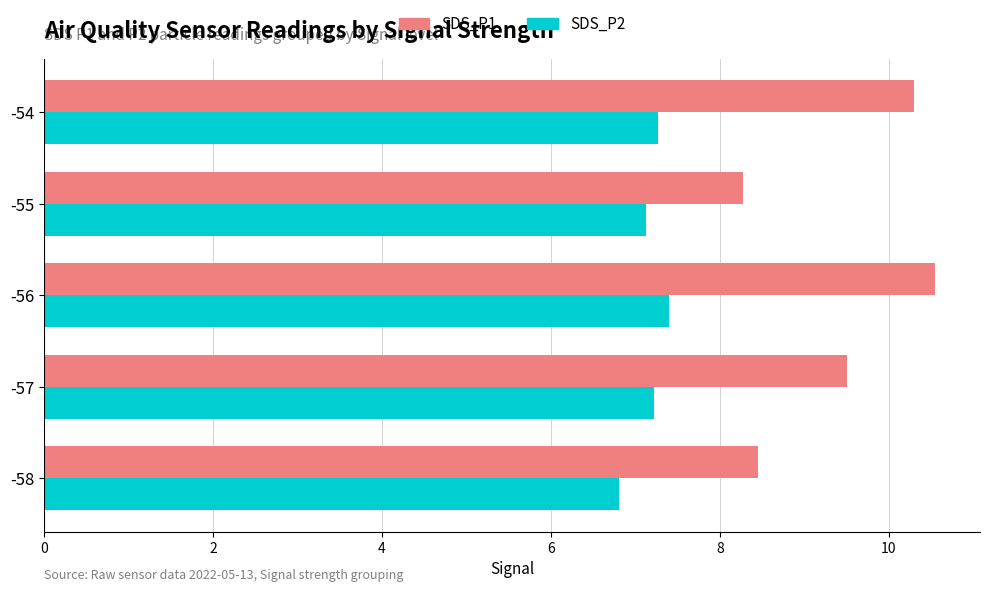

What is the difference between the highest and lowest values at -57?

2.3